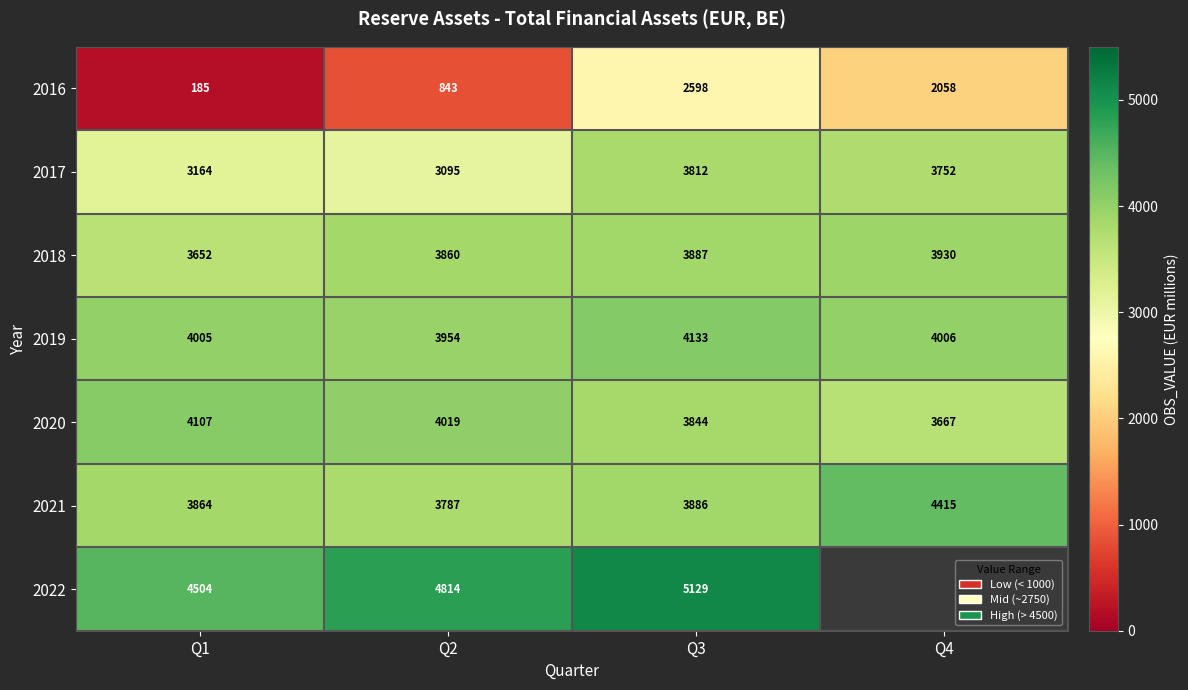

What is the maximum value shown in the chart?

5129.0